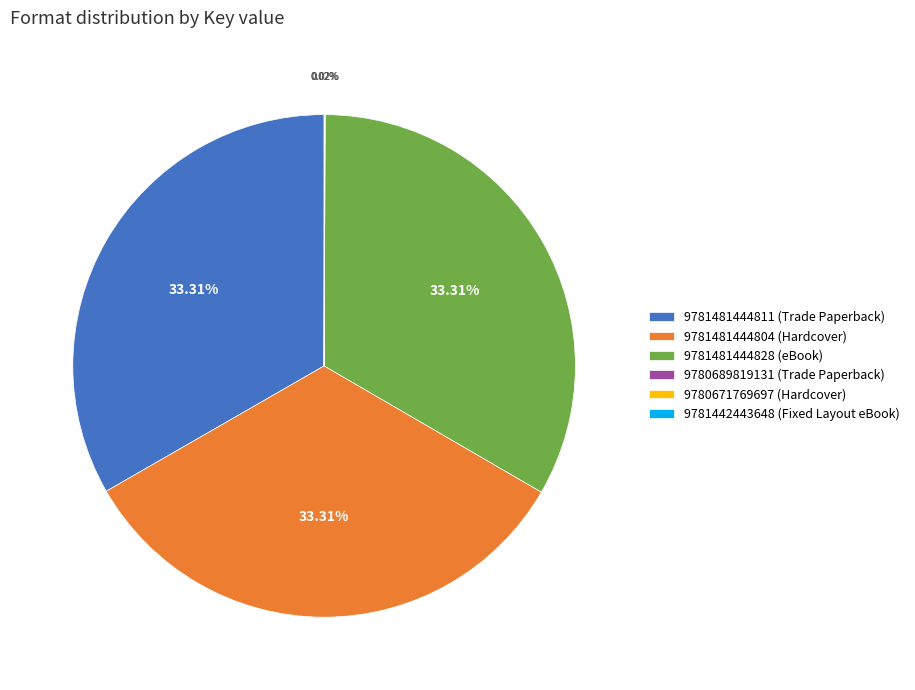

Is there any slice that represents more than half of the pie?

No